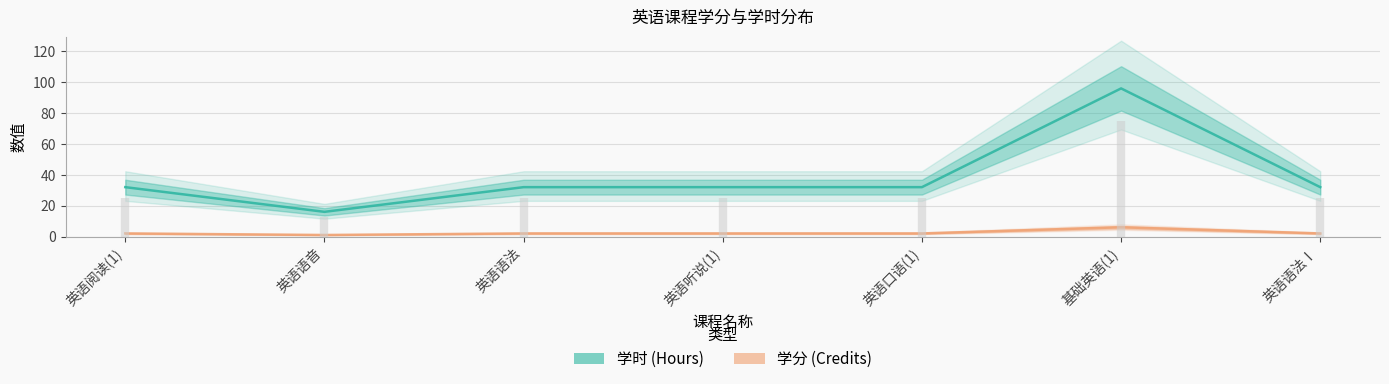

What is the maximum value shown in the chart?

96